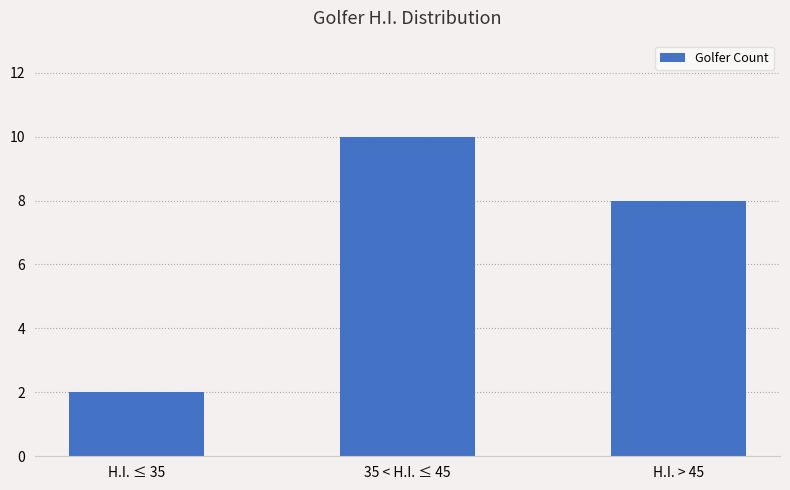

At which category does the chart reach its peak across all series?

35 < H.I. ≤ 45